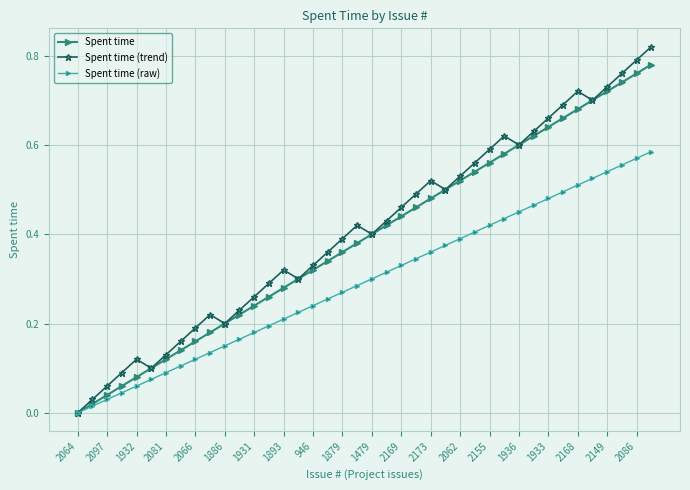

True or false: Spent time has more than 2 interior local peaks.

False